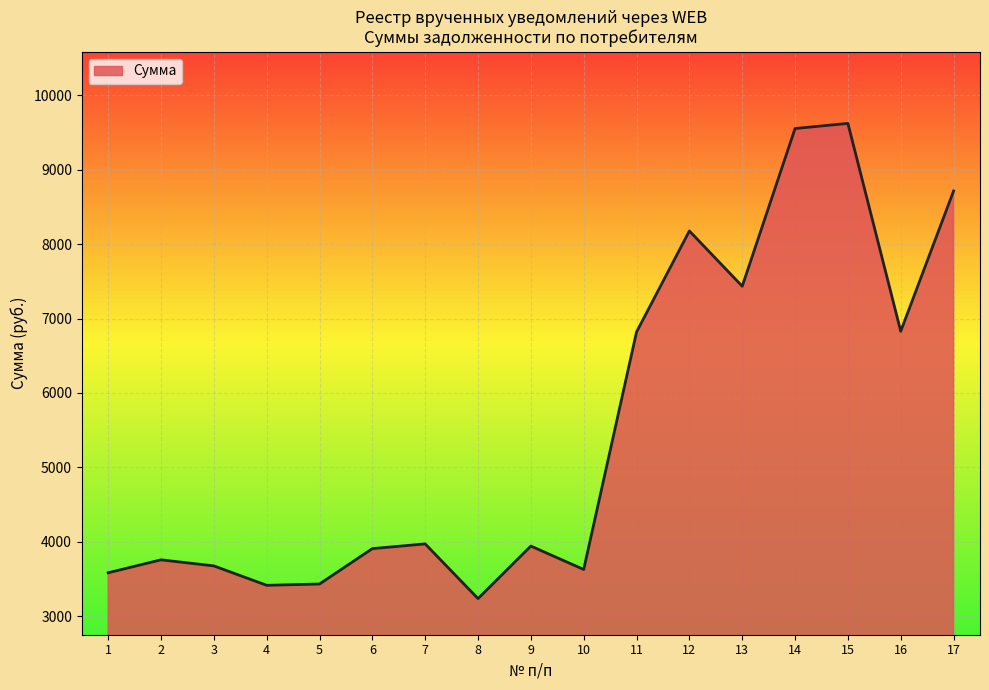

Between 11 and 6, which is larger?

11